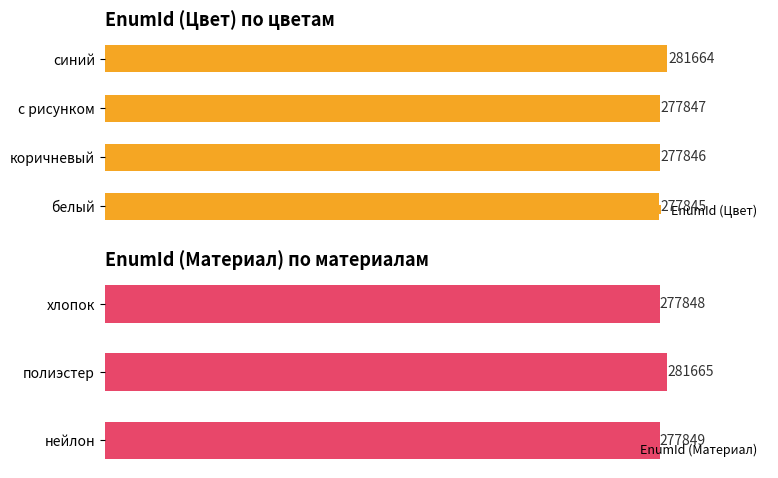

Which category has the highest value in the EnumId (Цвет) series?

синий